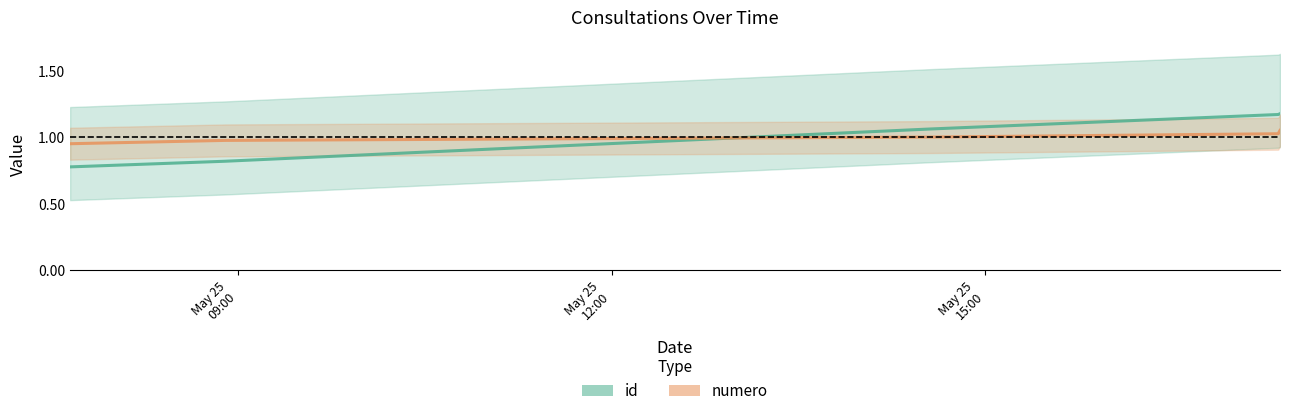

Which has a higher value, 2023-05-25 14:33:12 or 2023-05-25 08:53:47?

2023-05-25 14:33:12